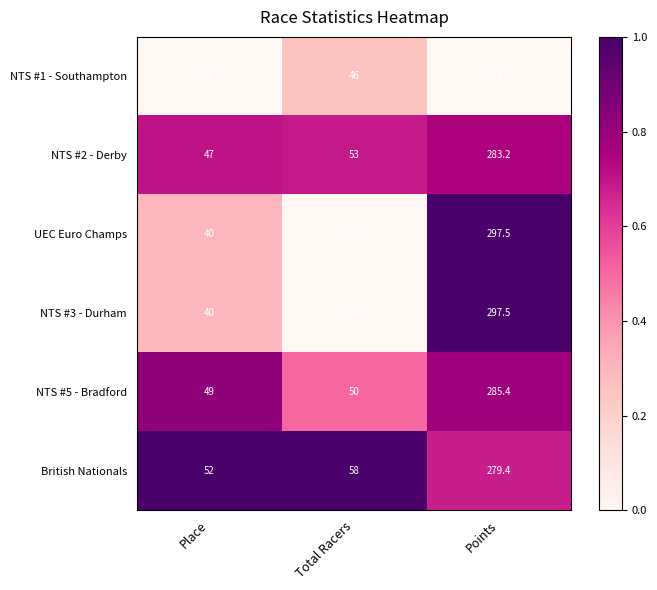

What is the greatest value displayed?

297.5